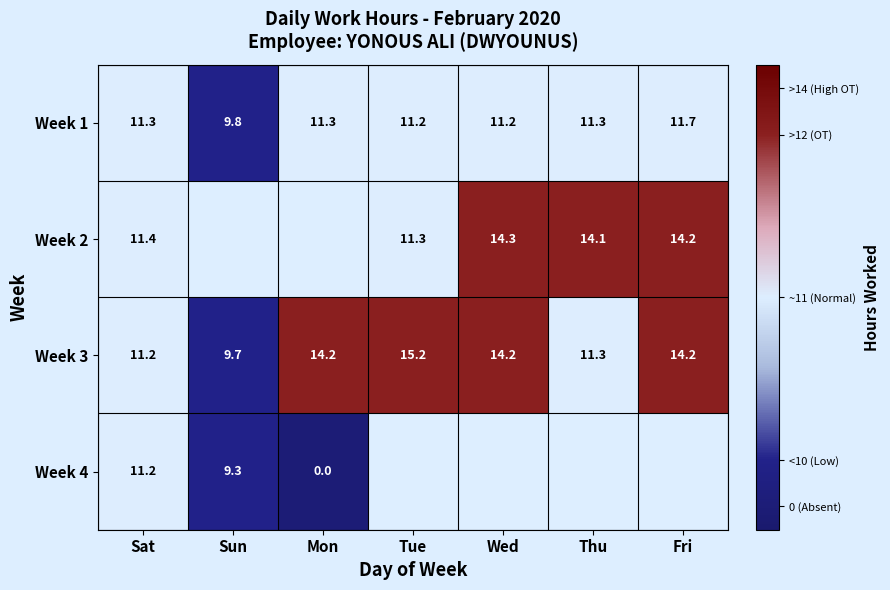

At how many categories does at least one series exceed 0?

7